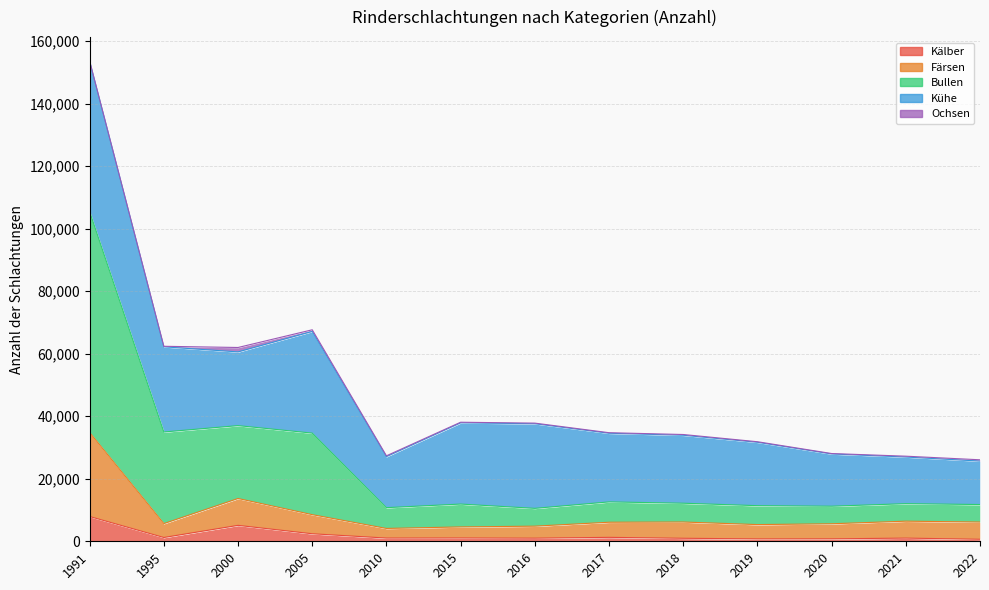

At which label does Färsen first exceed 6096?

1991